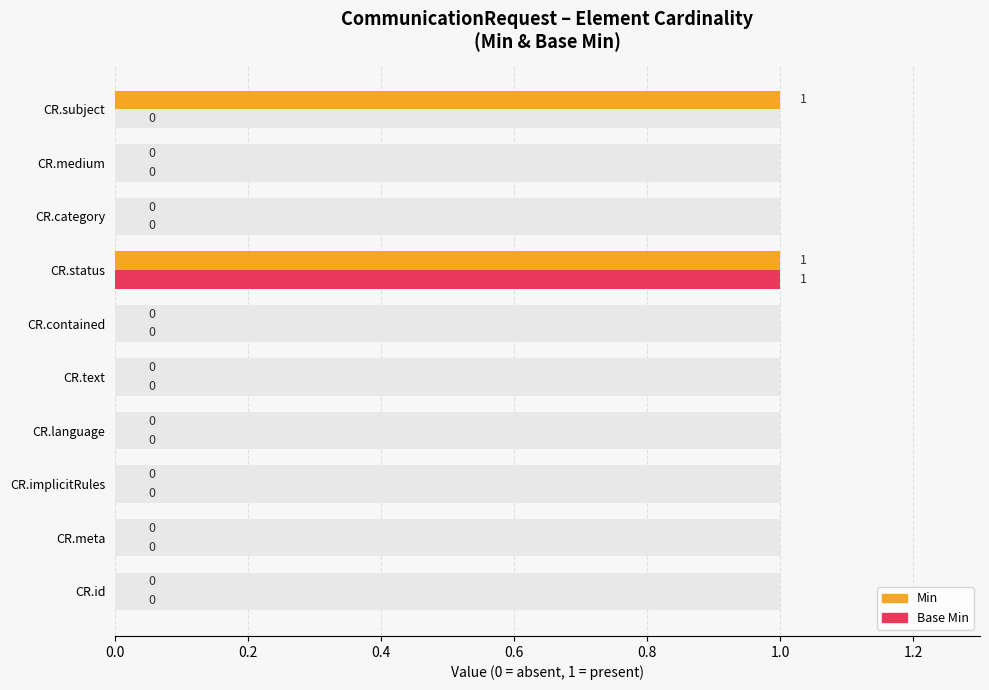

What are all the series names shown in the legend?

Min, Base Min